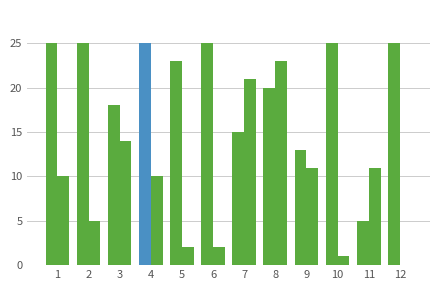

Reading left to right, extract all data points from this chart.

Score 1: 1=25	2=25	3=18	4=25	5=23	6=25	7=15	8=20	9=13	10=25	11=5	12=25
Score 2: 1=10	2=5	3=14	4=10	5=2	6=2	7=21	8=23	9=11	10=1	11=11	12=0